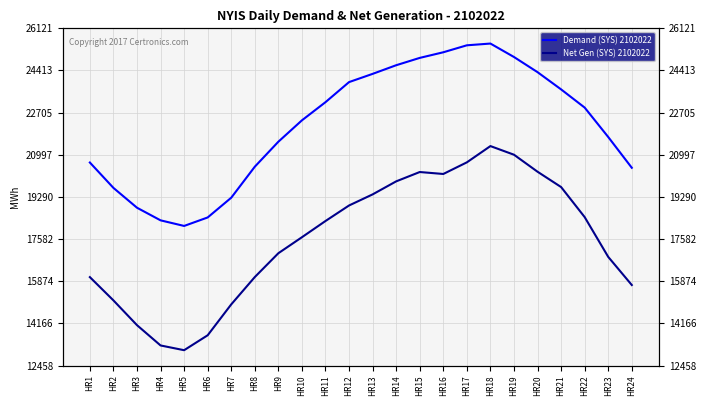

Which series has the widest spread of values?

Net Gen (SYS) 2102022